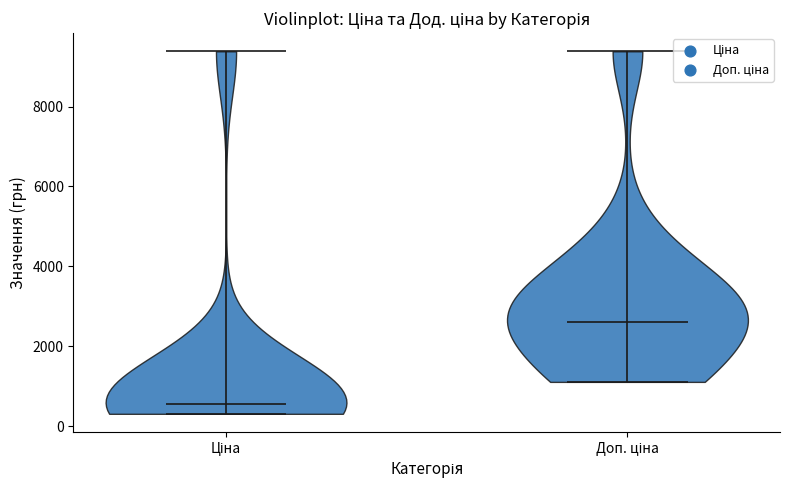

Which violin has the lowest median line?

Ціна